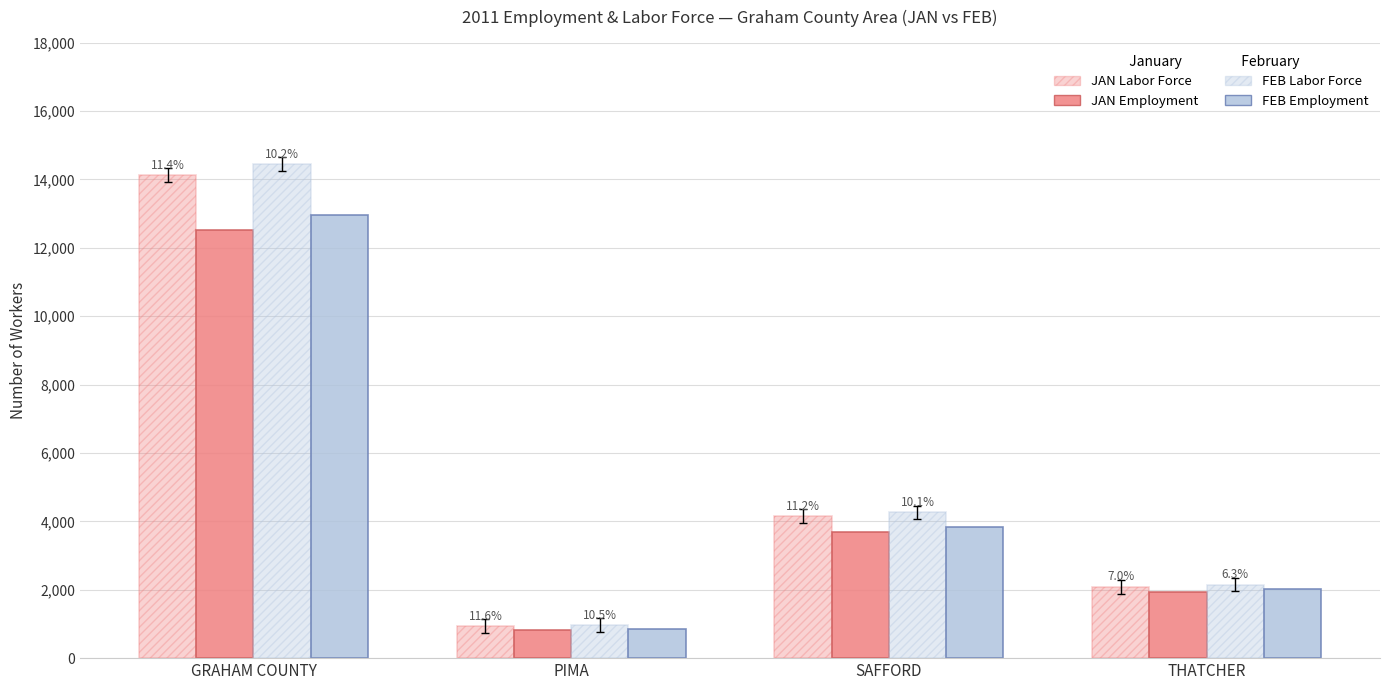

Is it true that FEB Labor Force equals 1283 at THATCHER?

False